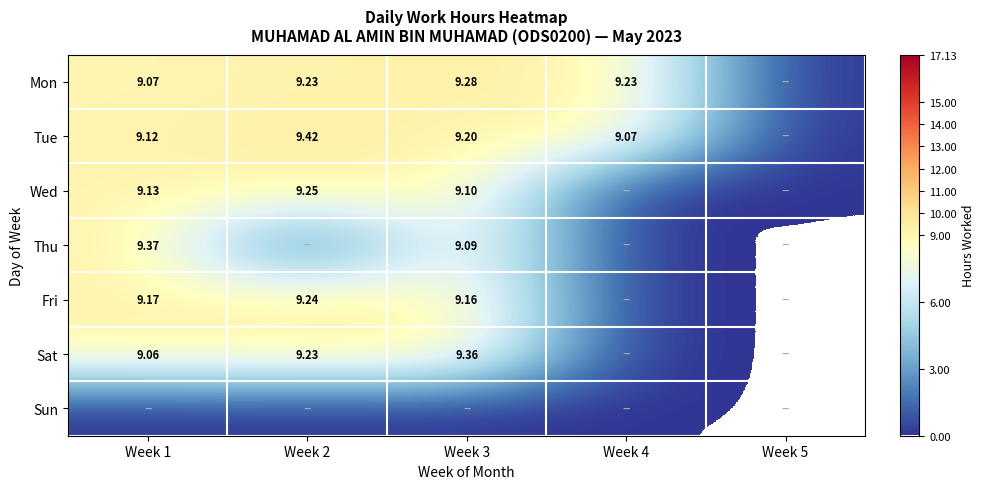

Is the value of Tue at Week 2 greater than the value of Sat at Week 3?

Yes